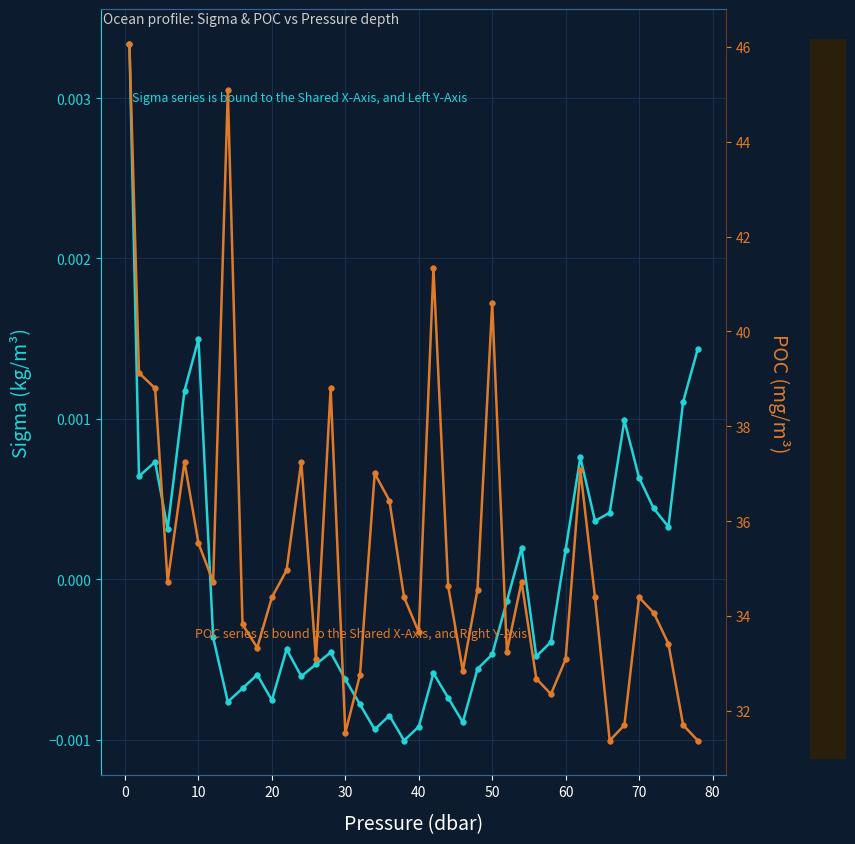

Is the value of poc at 40 greater than the value of sigma at 27?

Yes